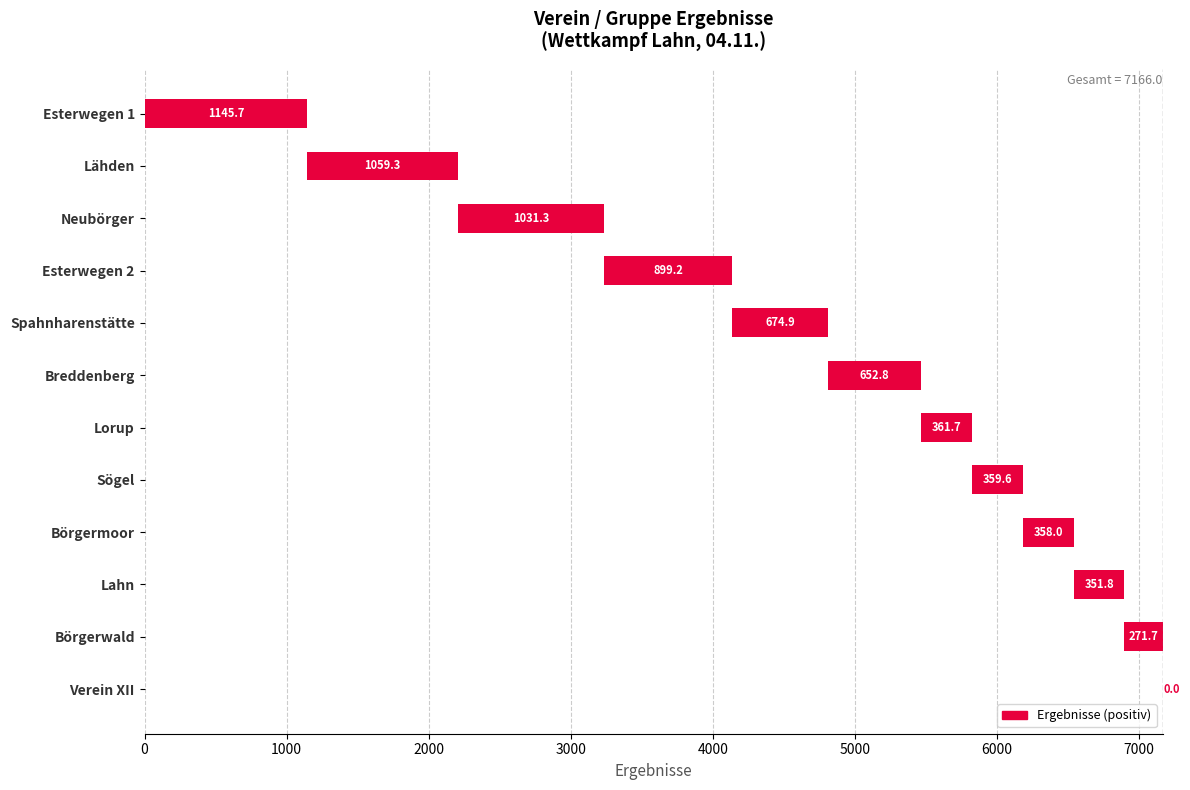

How many values are below 652?

6